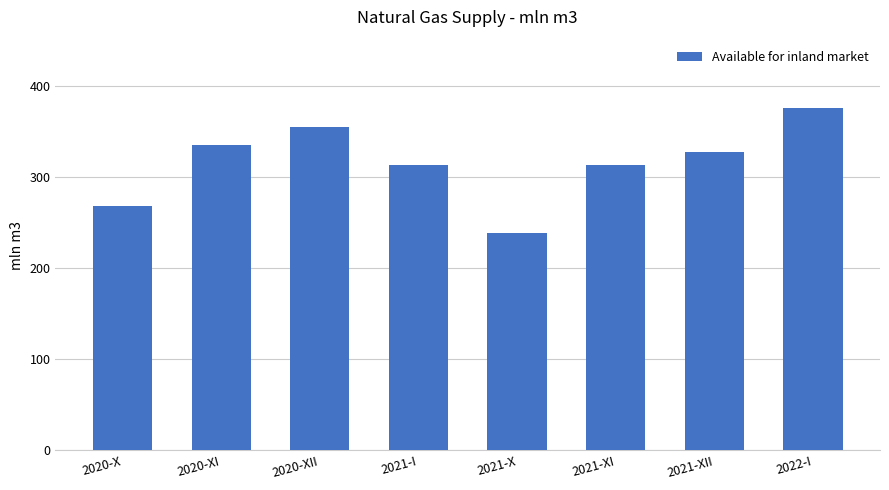

How many data points are less than 328?

4